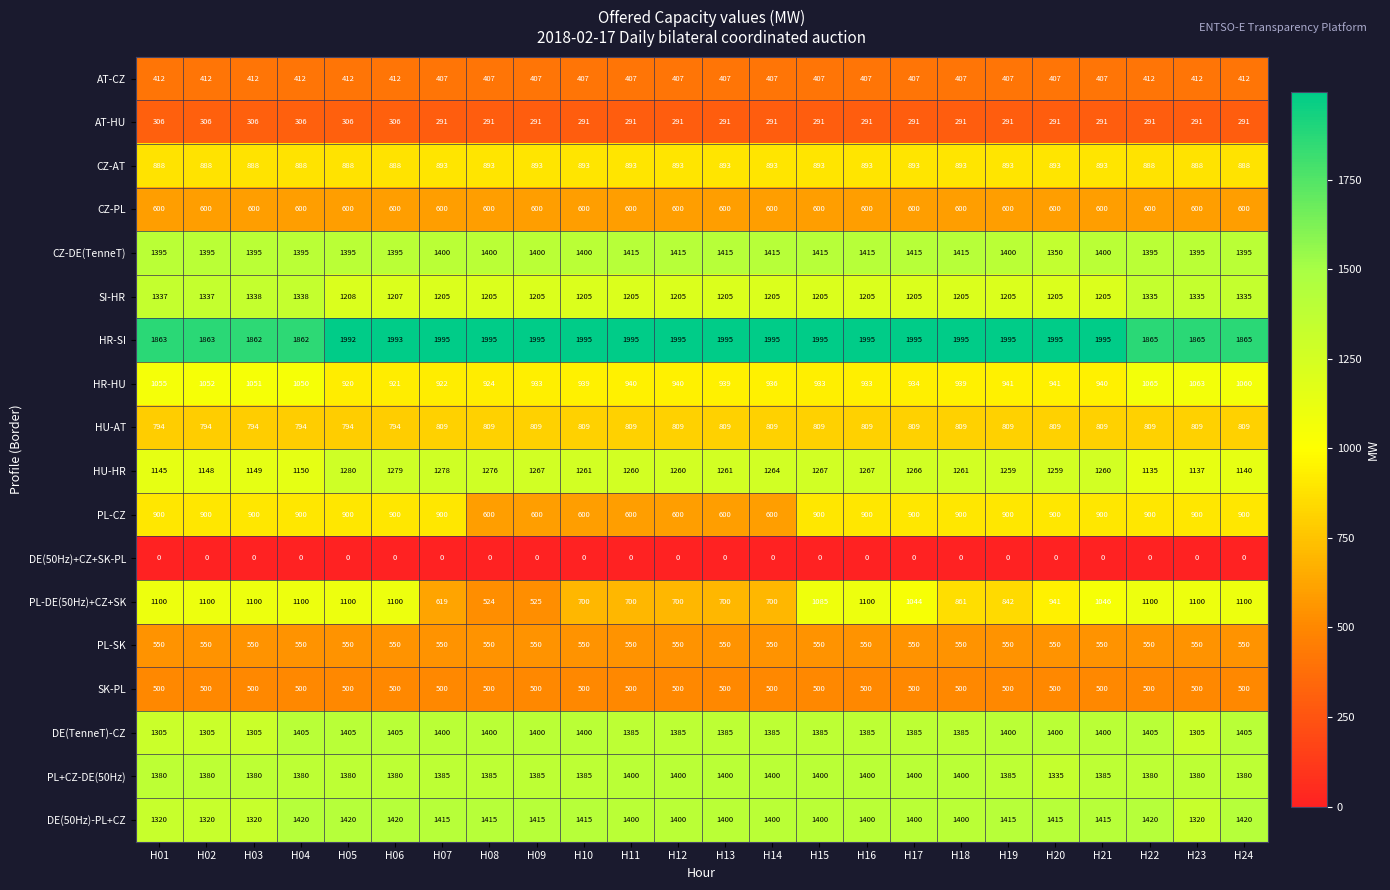

Rank the series by their maximum value, from highest to lowest.

HR-SI, DE(50Hz)-PL+CZ, CZ-DE(TenneT), DE(TenneT)-CZ, PL+CZ-DE(50Hz), SI-HR, HU-HR, PL-DE(50Hz)+CZ+SK, HR-HU, PL-CZ, CZ-AT, HU-AT, CZ-PL, PL-SK, SK-PL, AT-CZ, AT-HU, DE(50Hz)+CZ+SK-PL